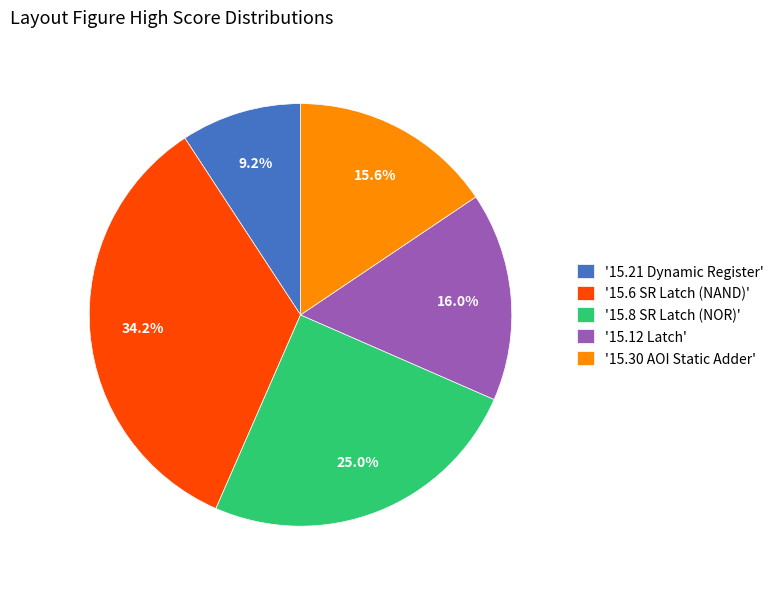

Approximately how many times larger is the value at '15.21 Dynamic Register' compared to '15.8 SR Latch (NOR)'?

0.4